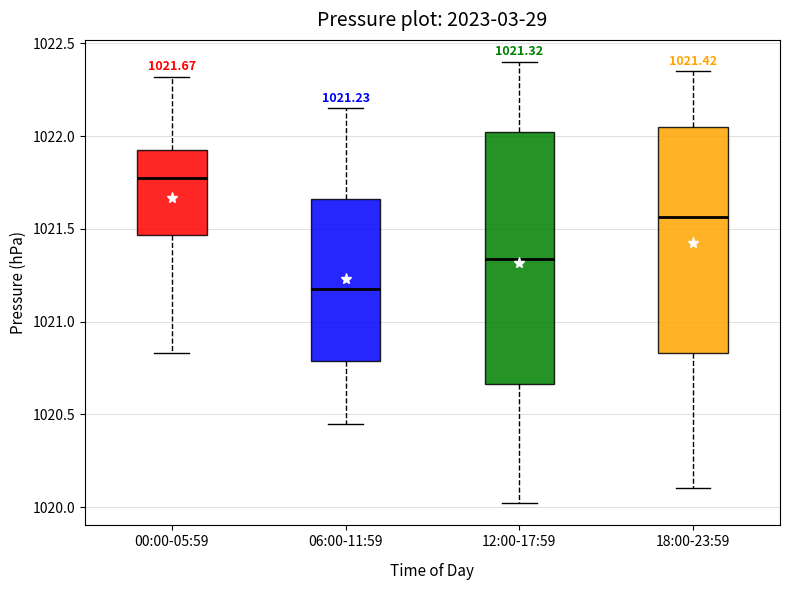

Which box has the lowest median line?

06:00-11:59